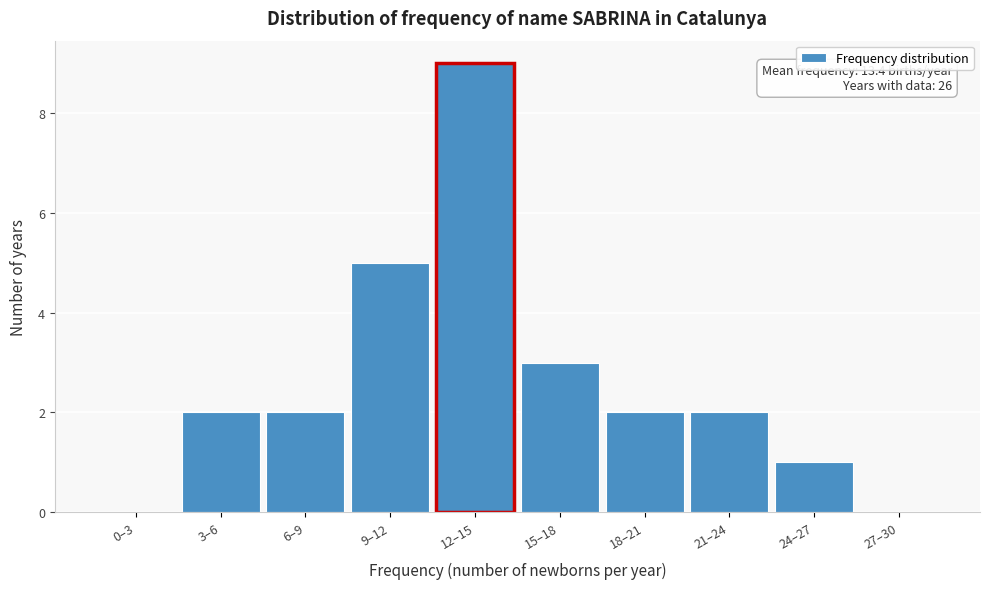

Reading left to right, what are all the values shown in this chart?

0–3=0	3–6=2	6–9=2	9–12=5	12–15=9	15–18=3	18–21=2	21–24=2	24–27=1	27–30=0